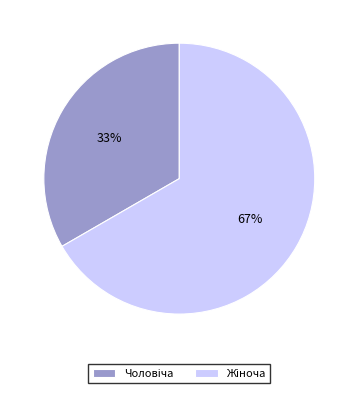

Does any single category account for the majority?

Yes